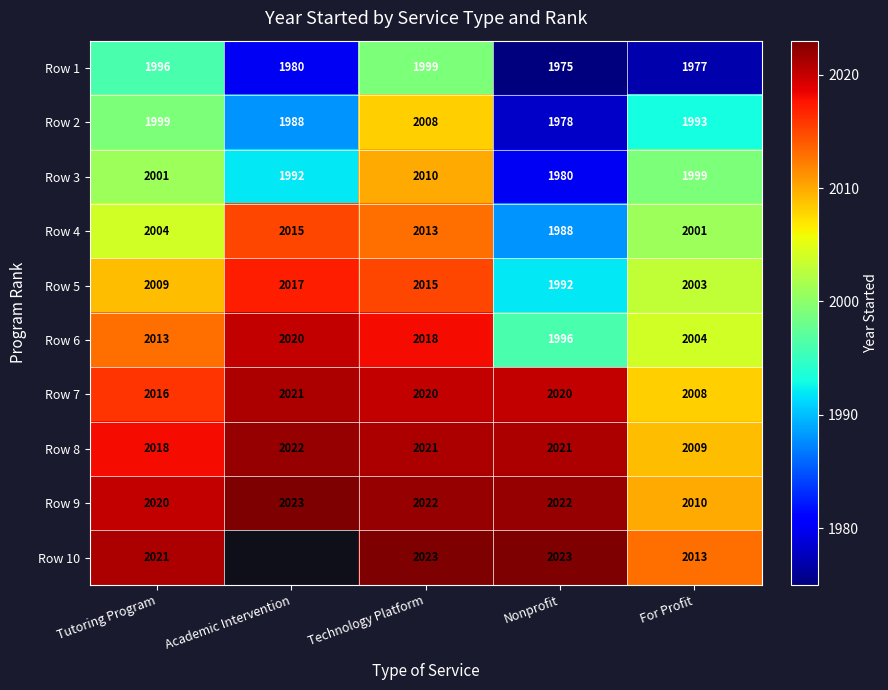

At which category is the sum across all series the highest?

Technology Platform